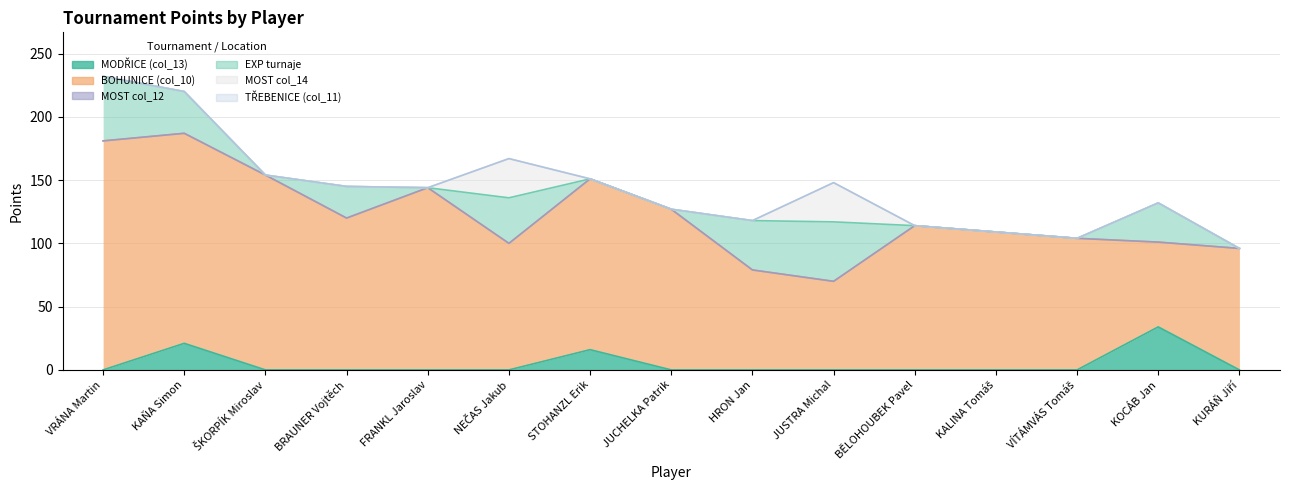

Does the chart display data point markers on the line(s)?

No